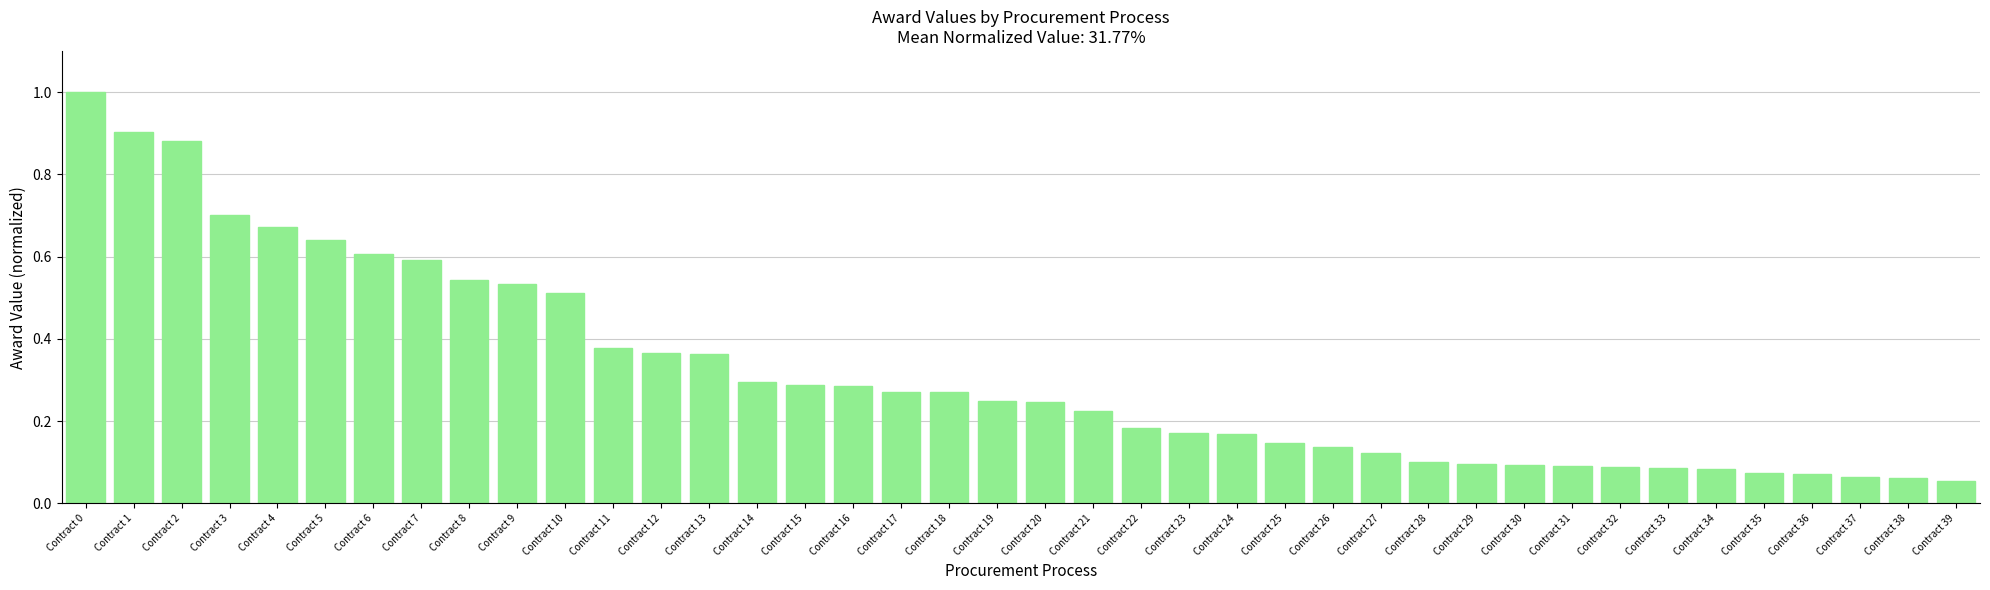

What is the greatest value displayed?

1.0